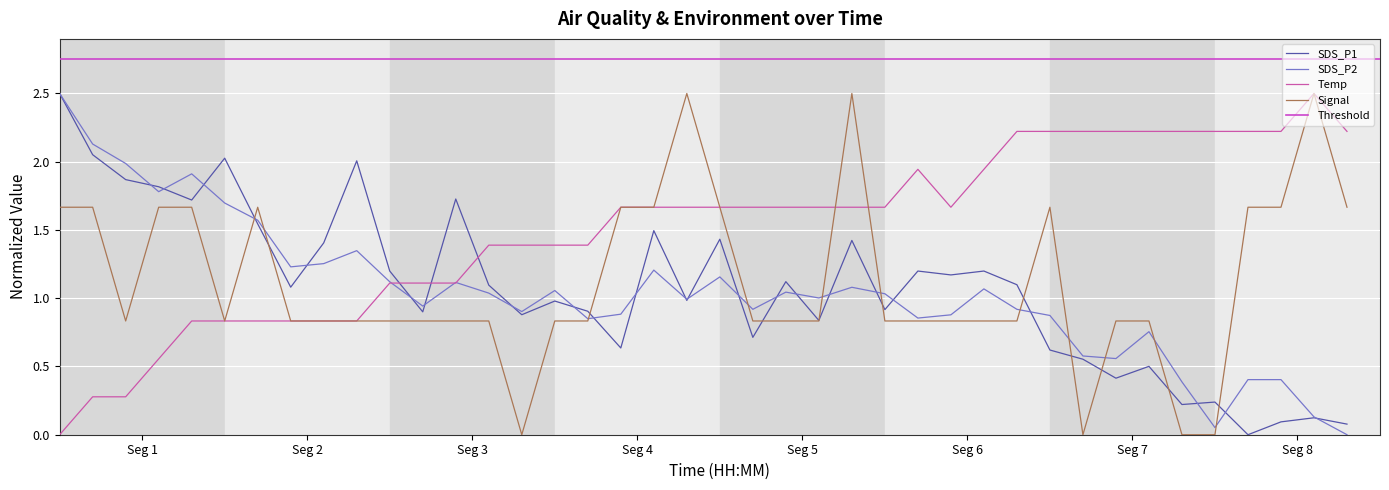

After their last crossing, which series has the higher values: Temp or SDS_P2?

Temp